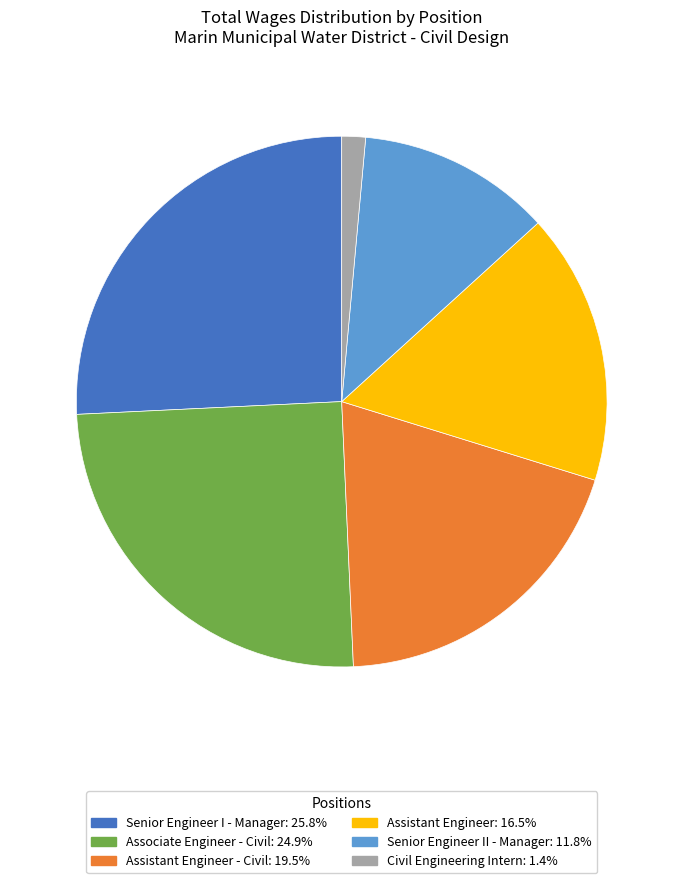

Is there a majority slice in this chart?

No